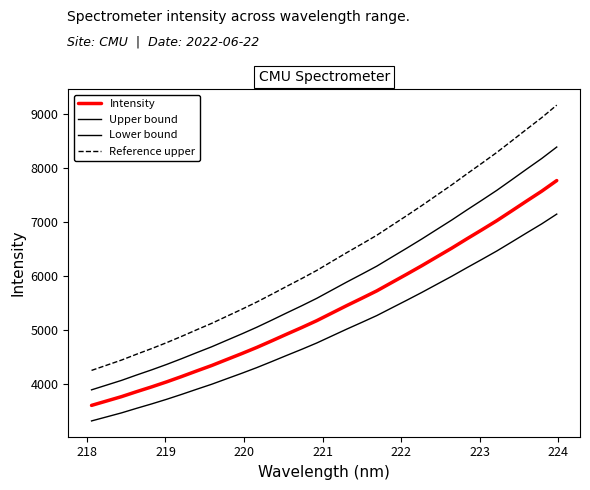

Does the chart display data point markers on the line(s)?

No